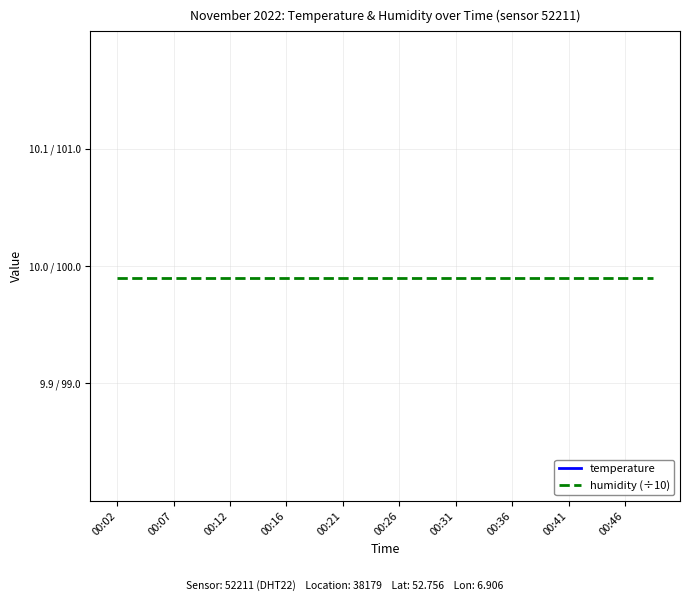

What are all the series names shown in the legend?

temperature, humidity (÷10)